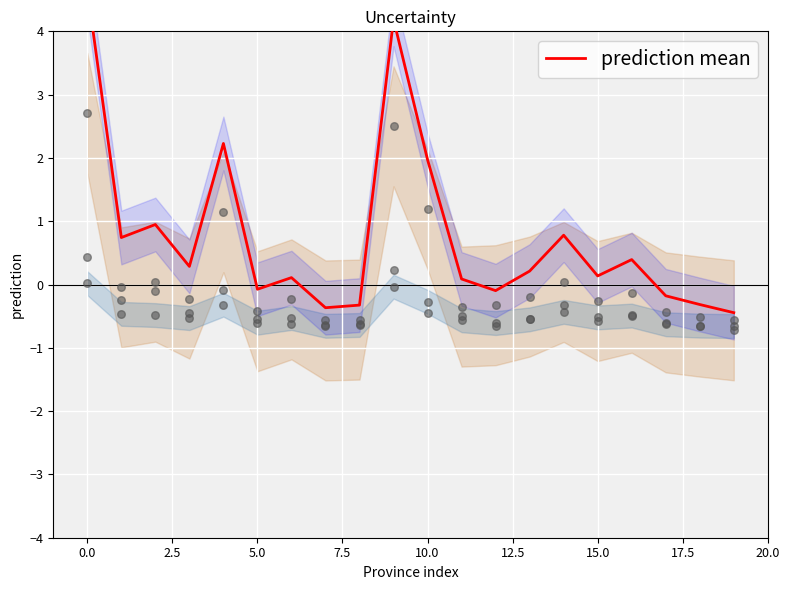

What is the change in value from 10 to 13?

-1.8